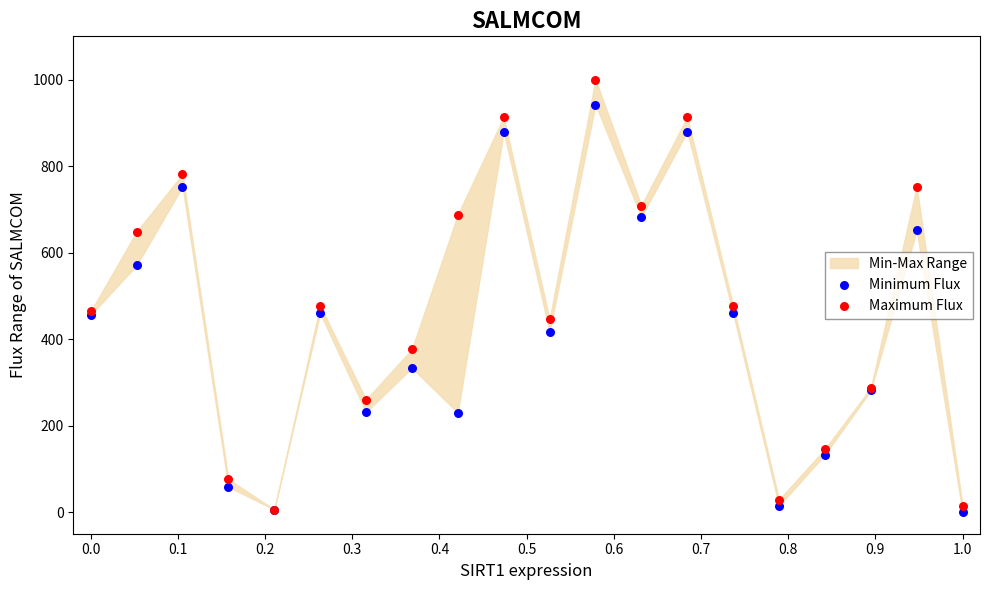

Which series has the widest spread of Y values?

Maximum Flux